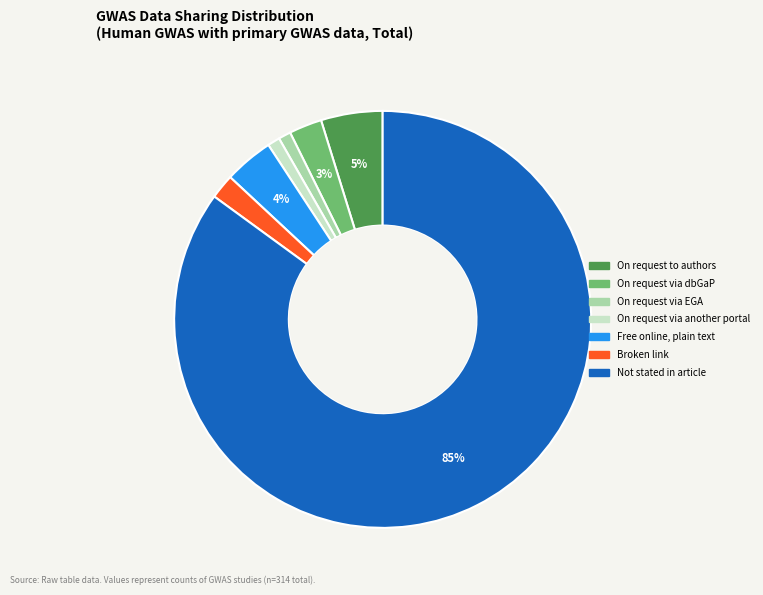

To the nearest percent, what is the difference between the Broken link and On request via EGA slice percentages?

1%